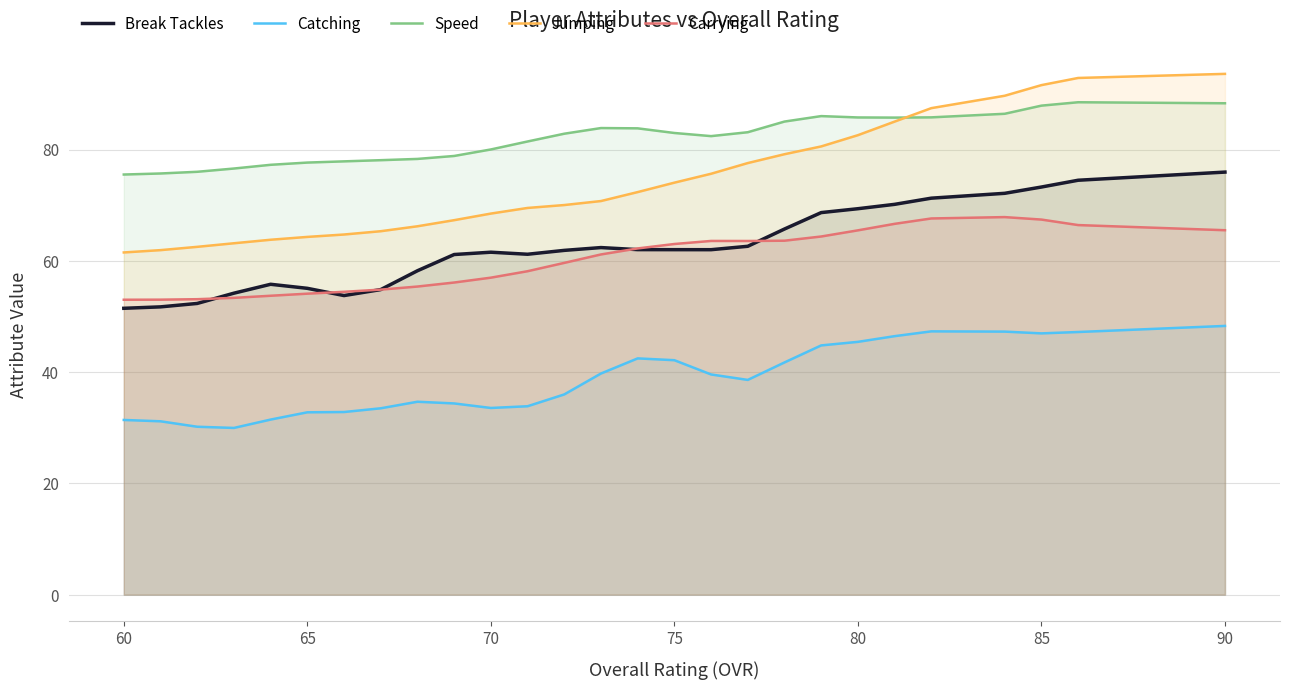

What is the difference between the maximum and minimum values in the Speed series?

13.0